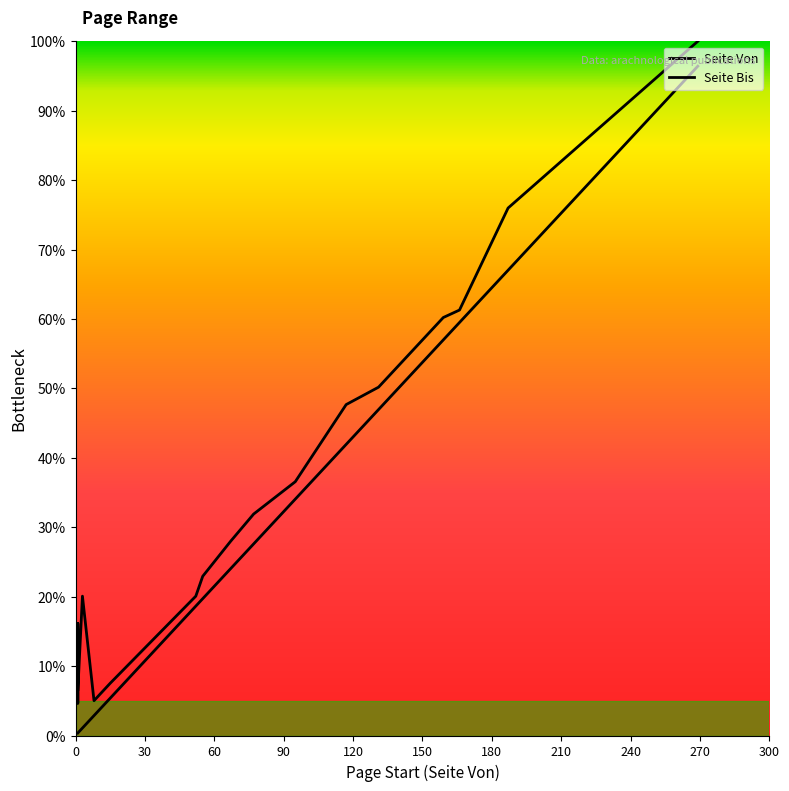

How many distinct data groups are displayed?

2